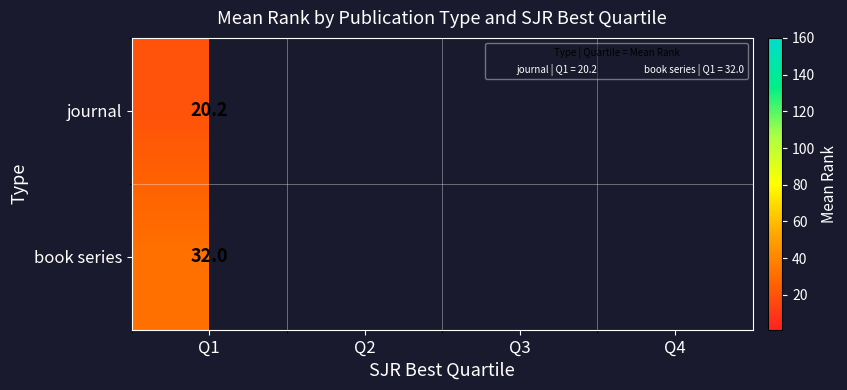

Which has a higher value, Q2 or Q1?

Q1